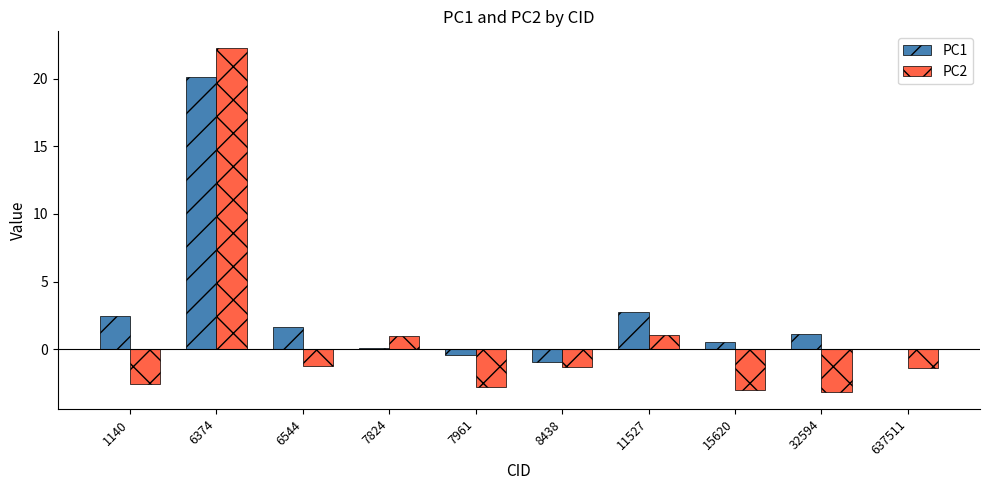

What is the average value of the PC2 series?

0.9